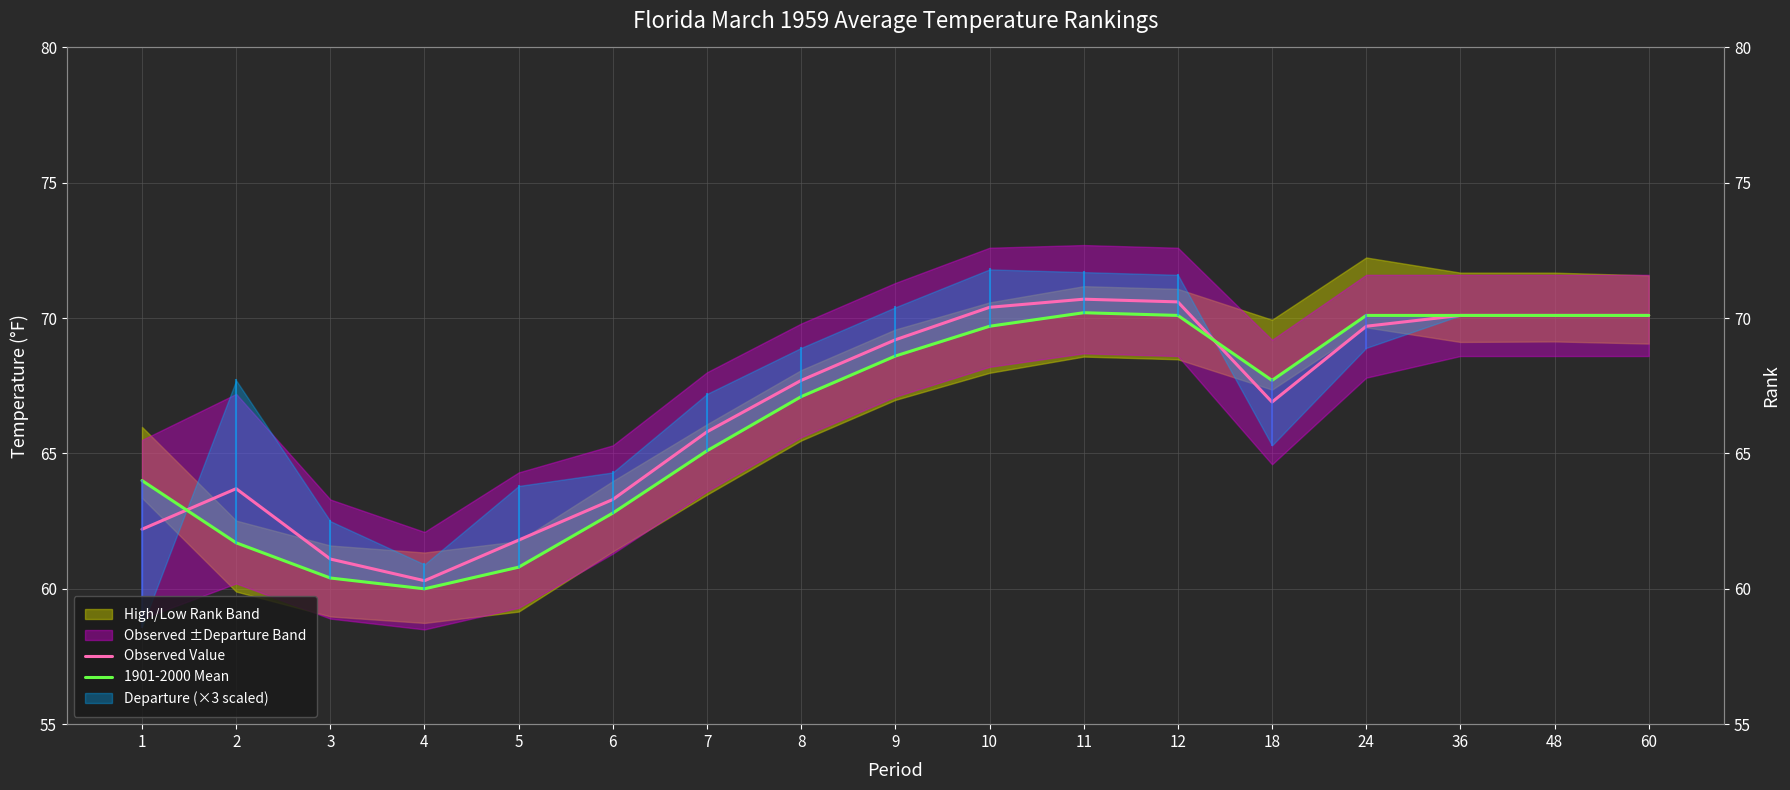

How many data points in 1901-2000 Mean are above 67?

10